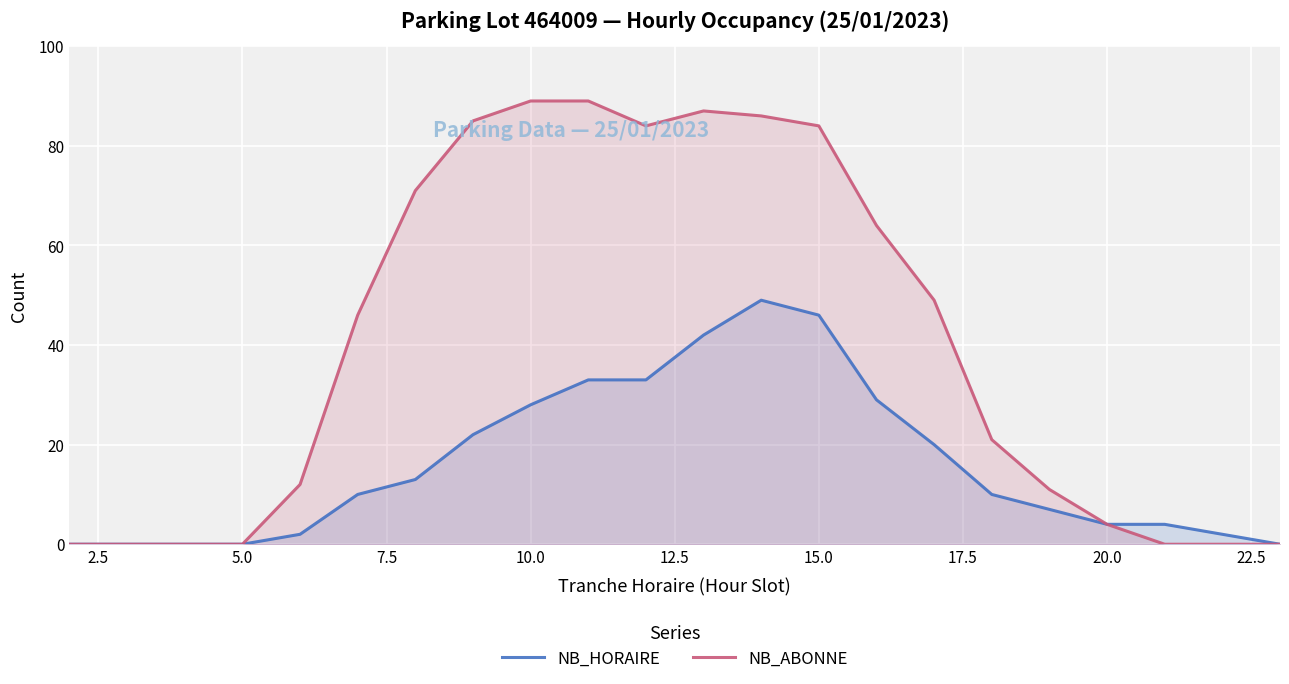

In NB_HORAIRE, how many points are higher than both neighbors (excluding endpoints)?

1